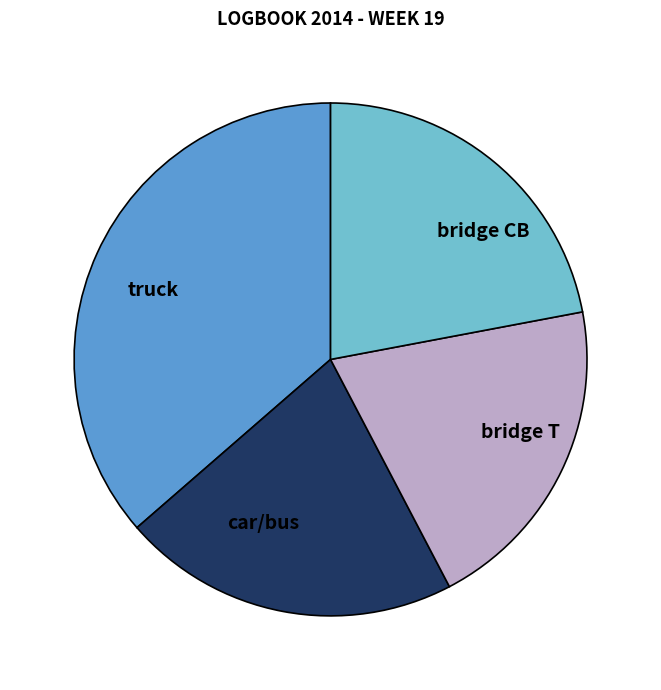

What is the largest slice in the pie chart?

truck